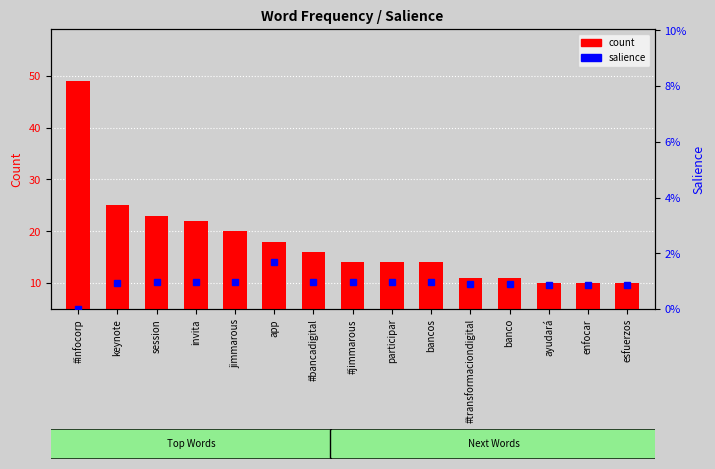

Between banco and enfocar, which series saw the biggest shift?

count